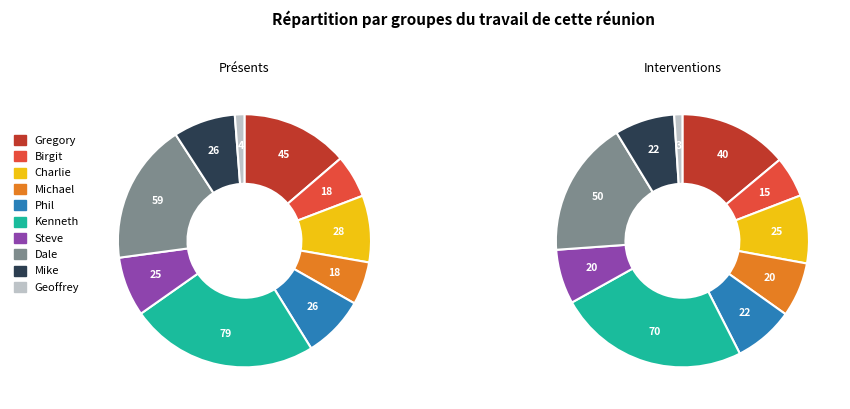

Rank the categories by value from lowest to highest.

Geoffrey, Birgit, Michael, Steve, Phil, Mike, Charlie, Gregory, Dale, Kenneth